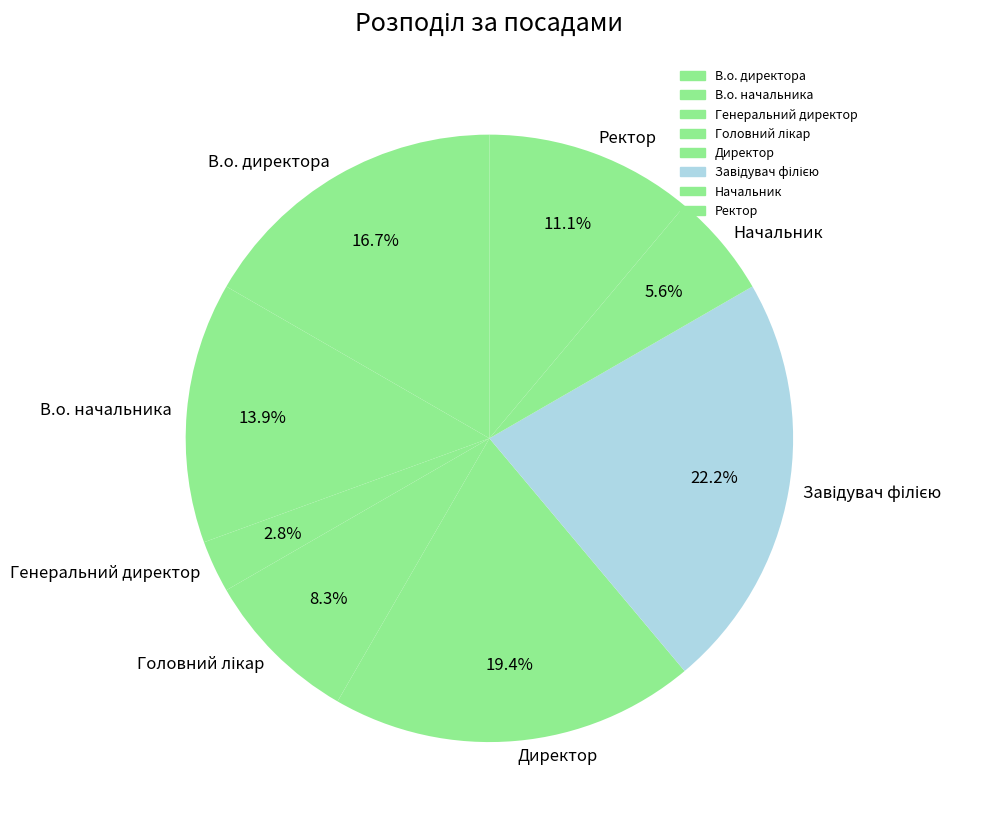

Is there a majority slice in this chart?

No